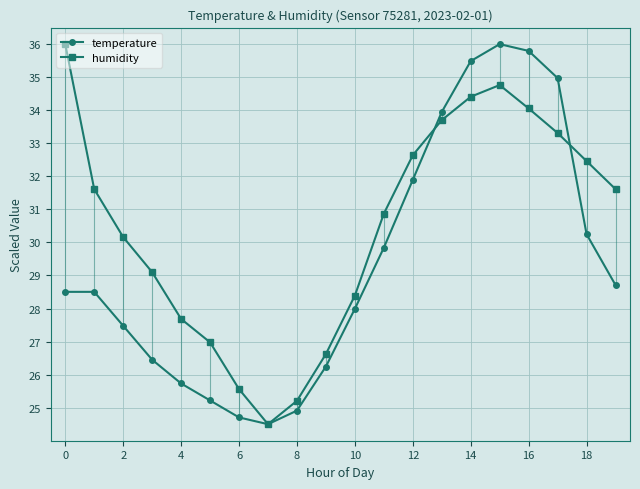

Which series has the largest total across all categories?

humidity